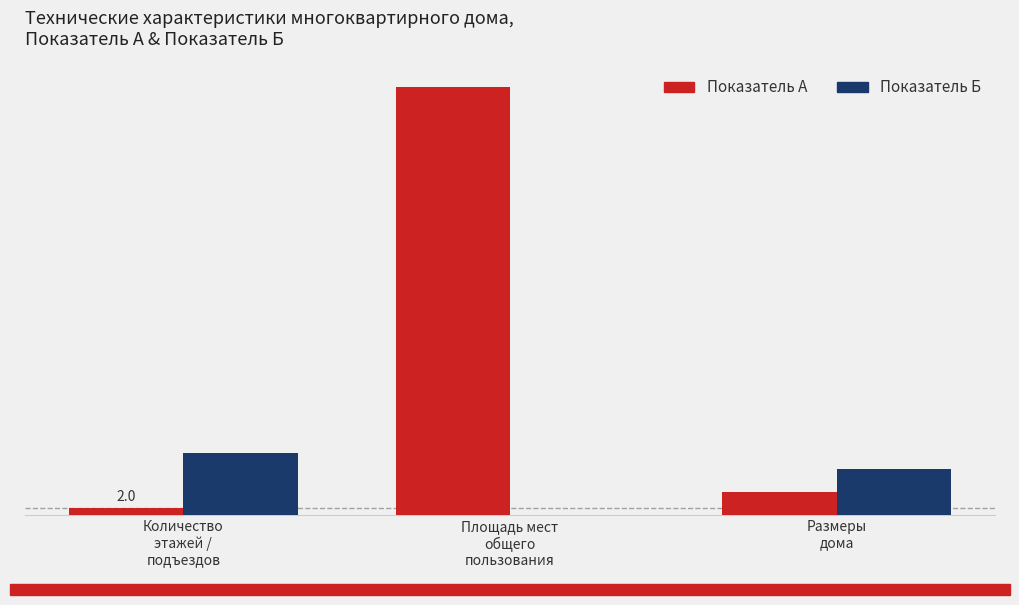

What are all the series names shown in the legend?

Показатель А, Показатель Б